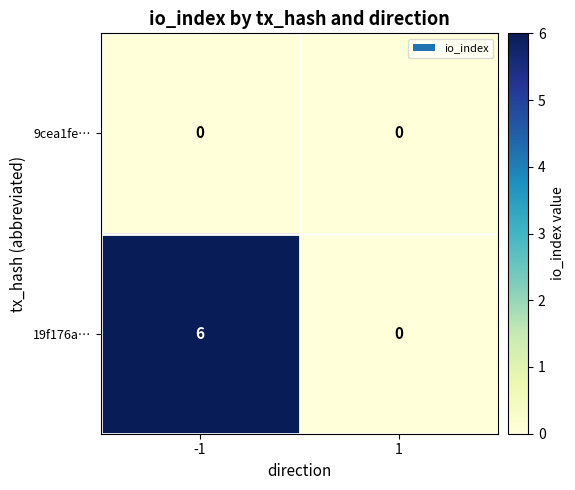

Reading left to right, list all the values displayed in this chart.

9cea1fe…: 0	0
19f176a…: 6	0